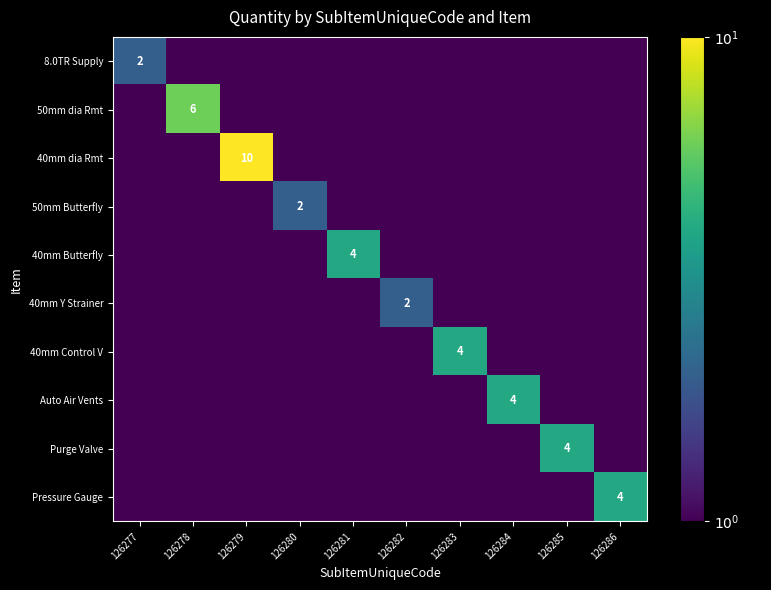

At which category is the sum across all series the highest?

126279